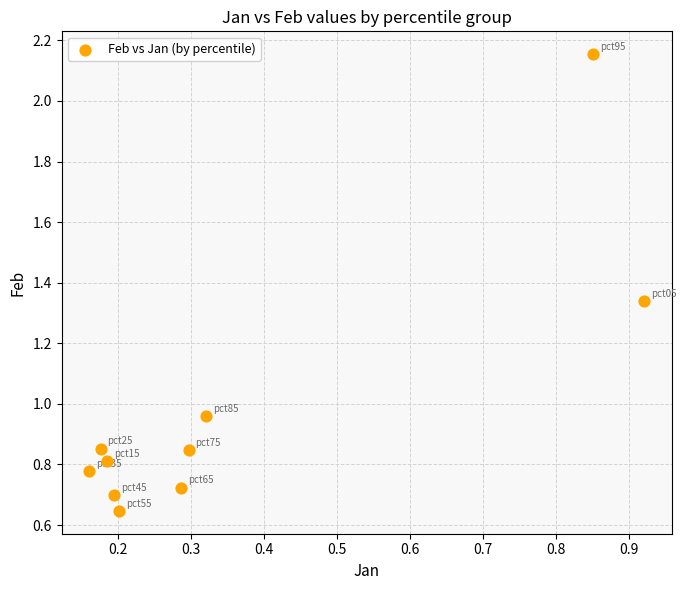

What is the average X value?

0.4